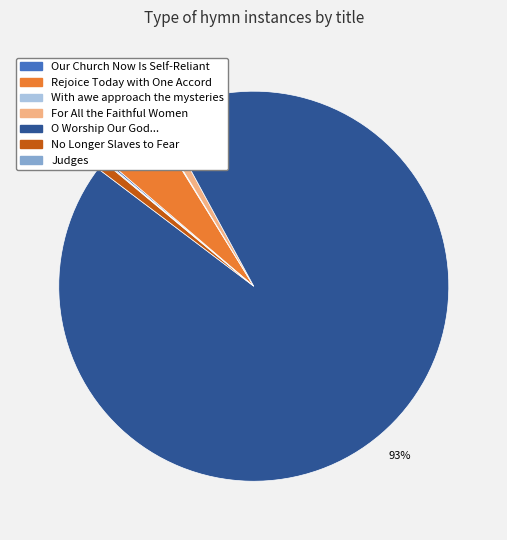

Is it true that Judges is 1% of the pie?

False